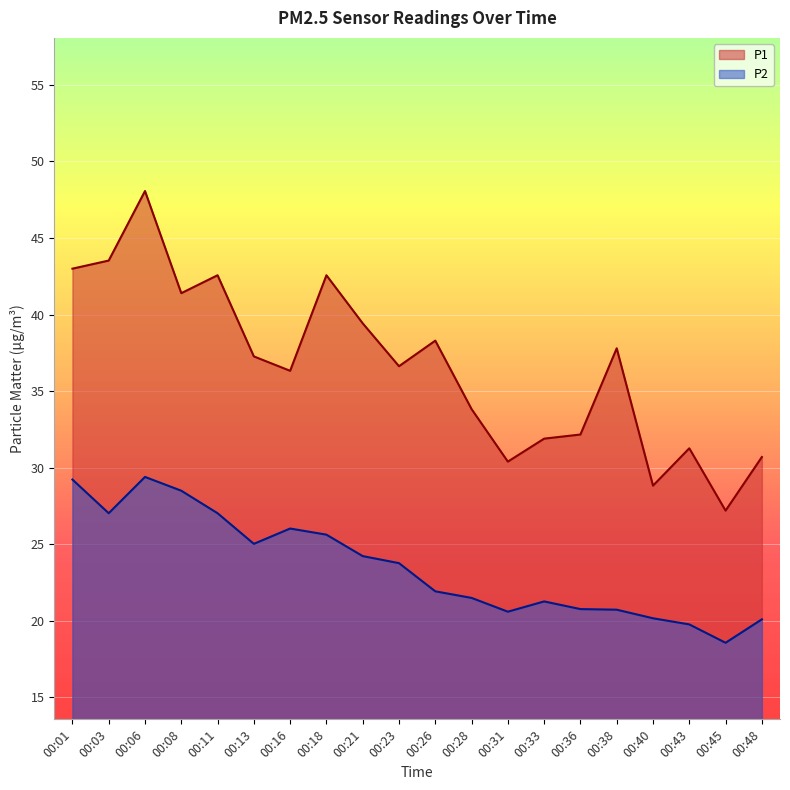

True or false: P2 and P1 intersect in this chart.

False